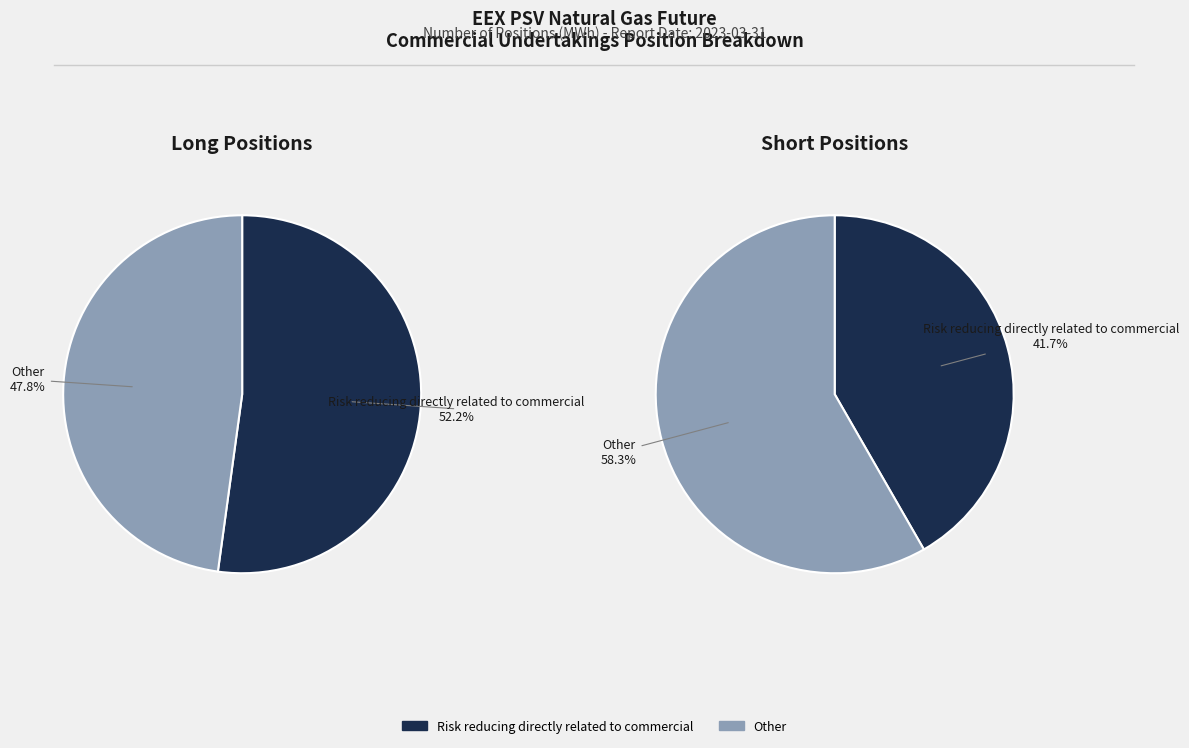

Is there any slice that represents more than half of the pie?

Yes